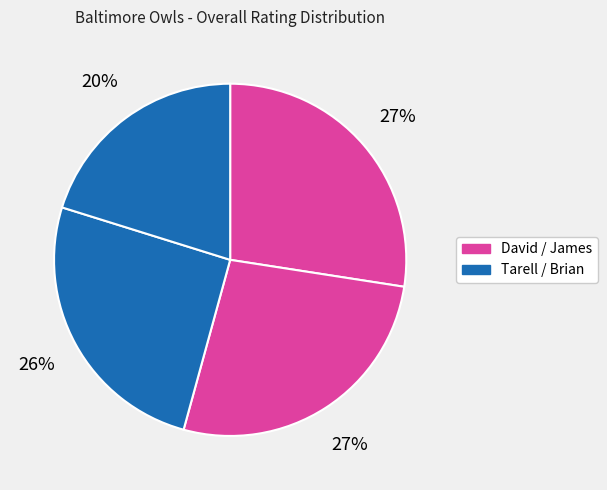

Which category has the biggest portion of the pie?

David